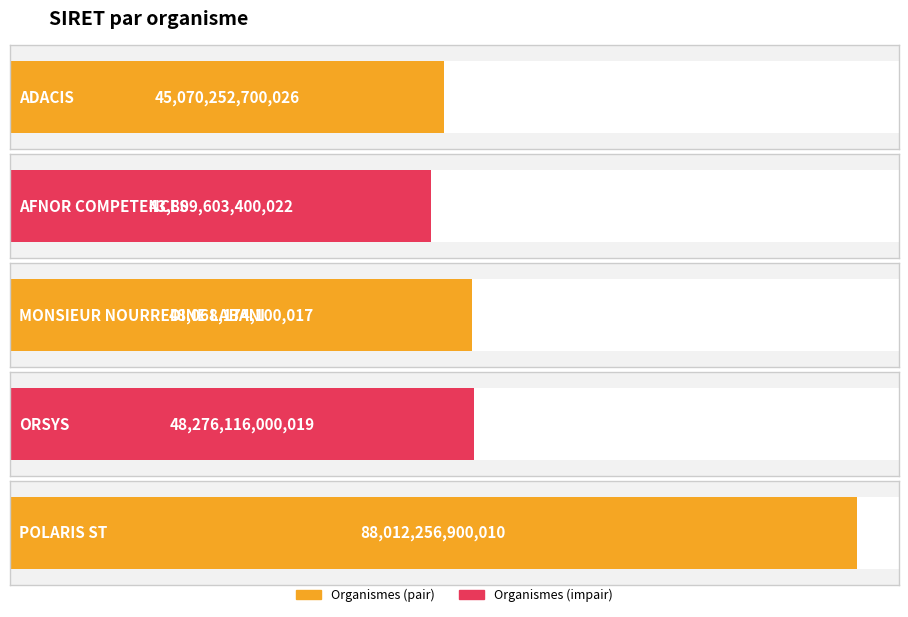

How many bars are there in total?

5